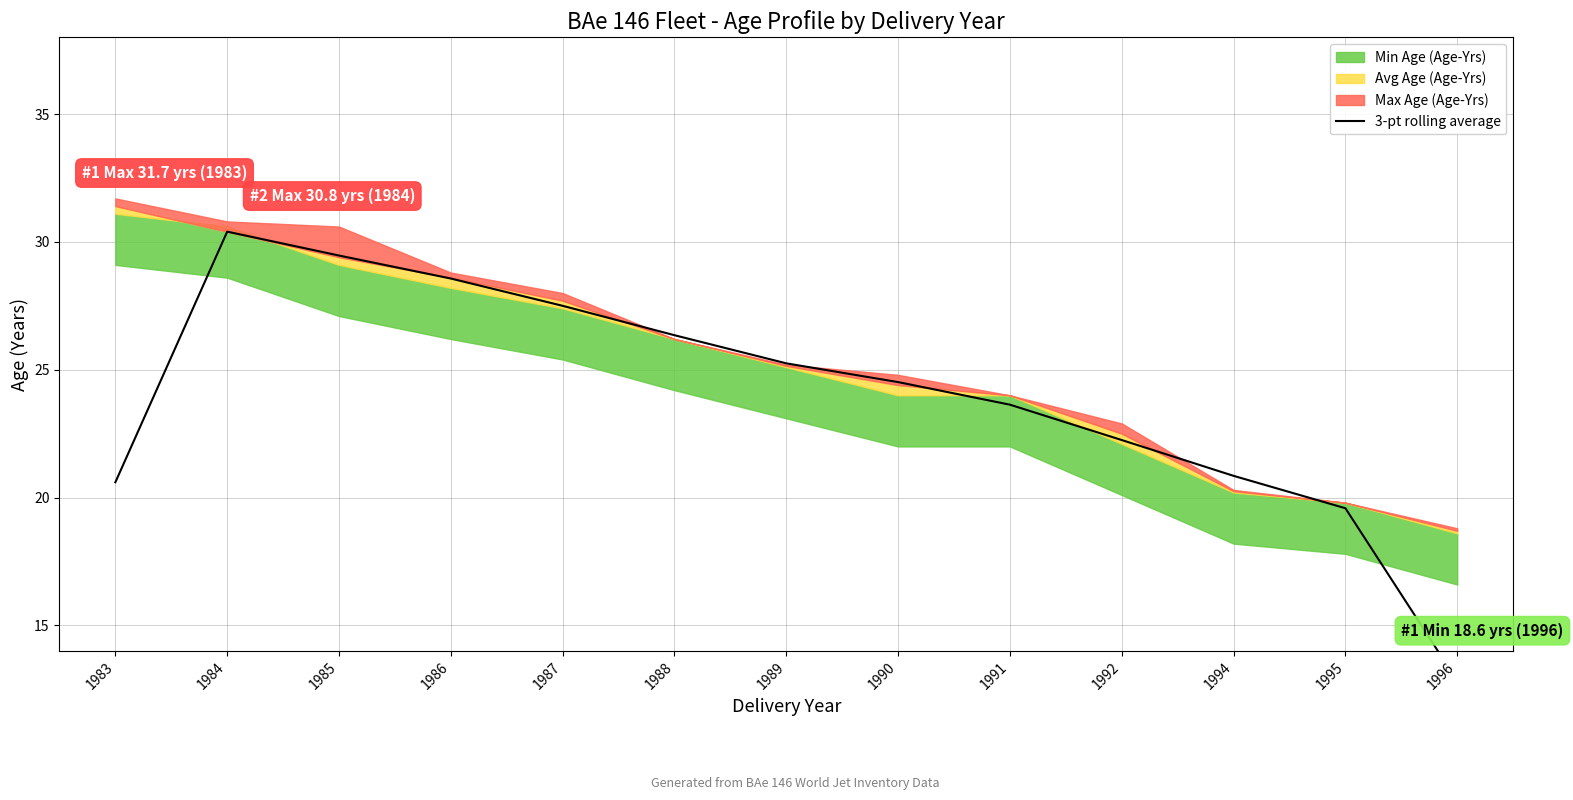

True or false: the data shows 34.6 at 1990.

False